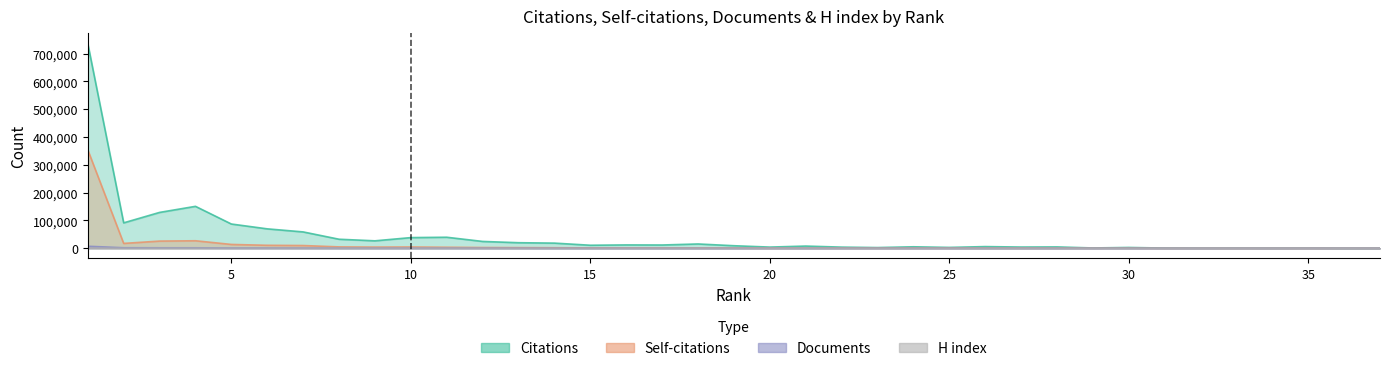

How many values in the H index series are below 183?

18